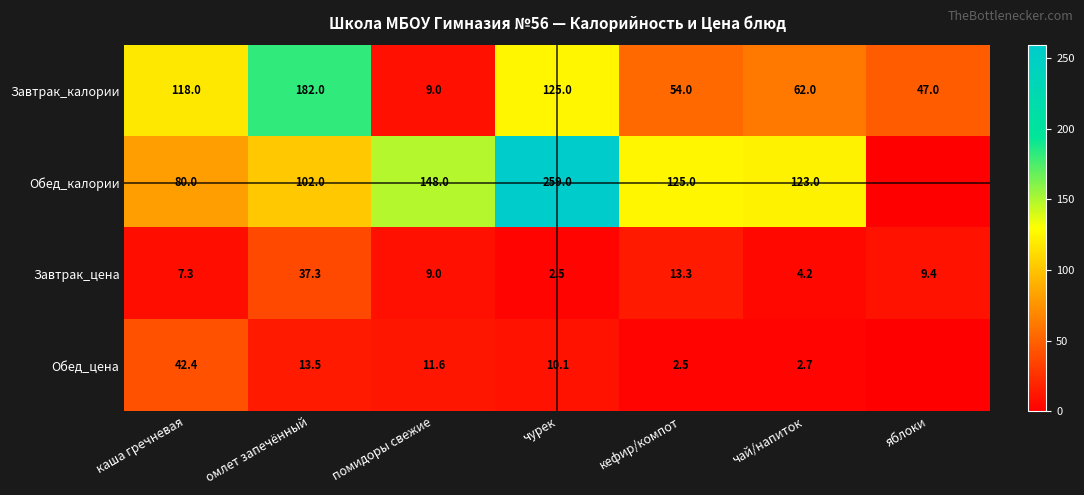

The Обед_цена series shows 0.7 at чай/напиток. True or false?

False